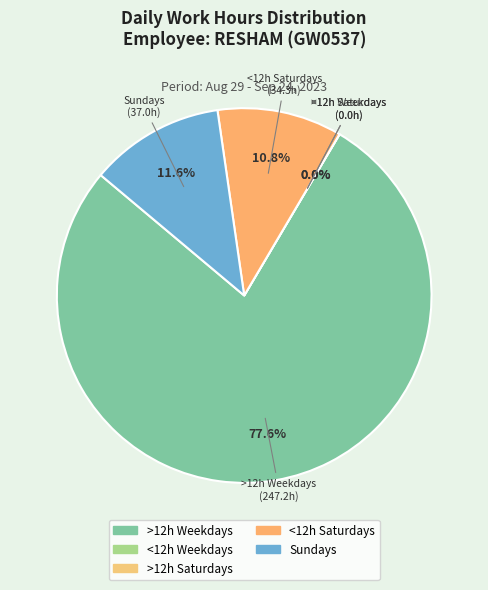

Is it true that 23-Sat is 18% of the pie?

False